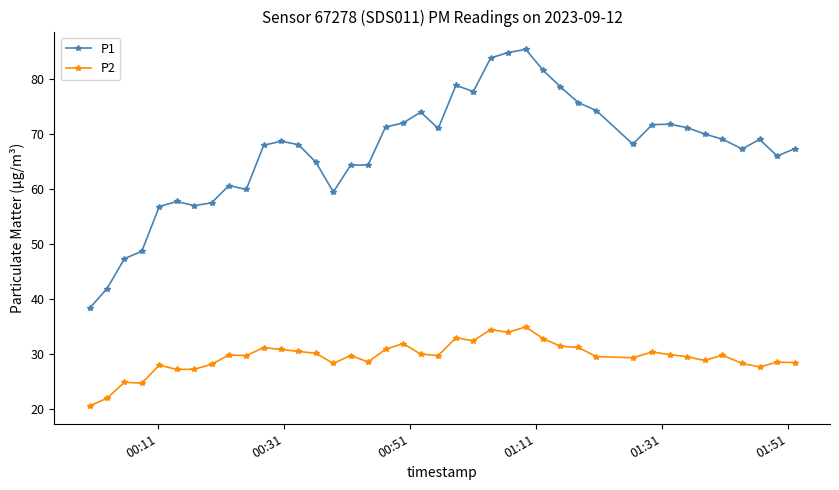

True or false: P2 and P1 intersect in this chart.

False